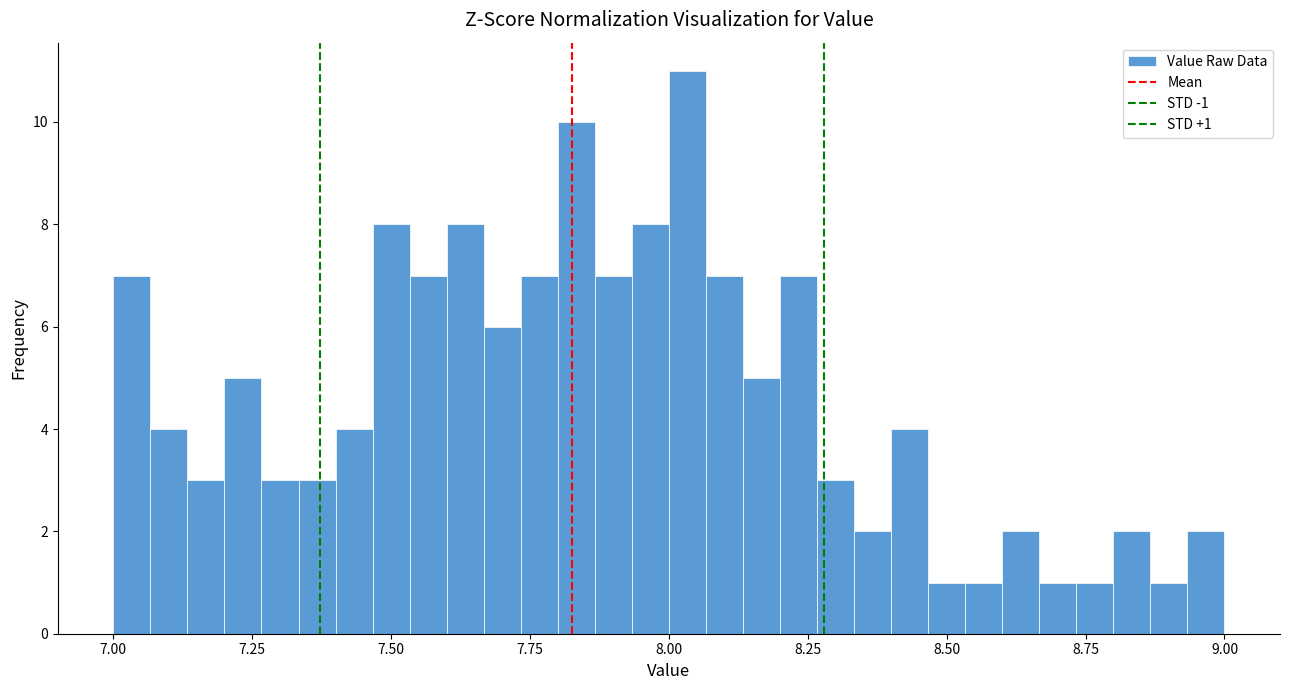

Read against the x-axis, roughly where is the centre of the tallest bar?

8.05